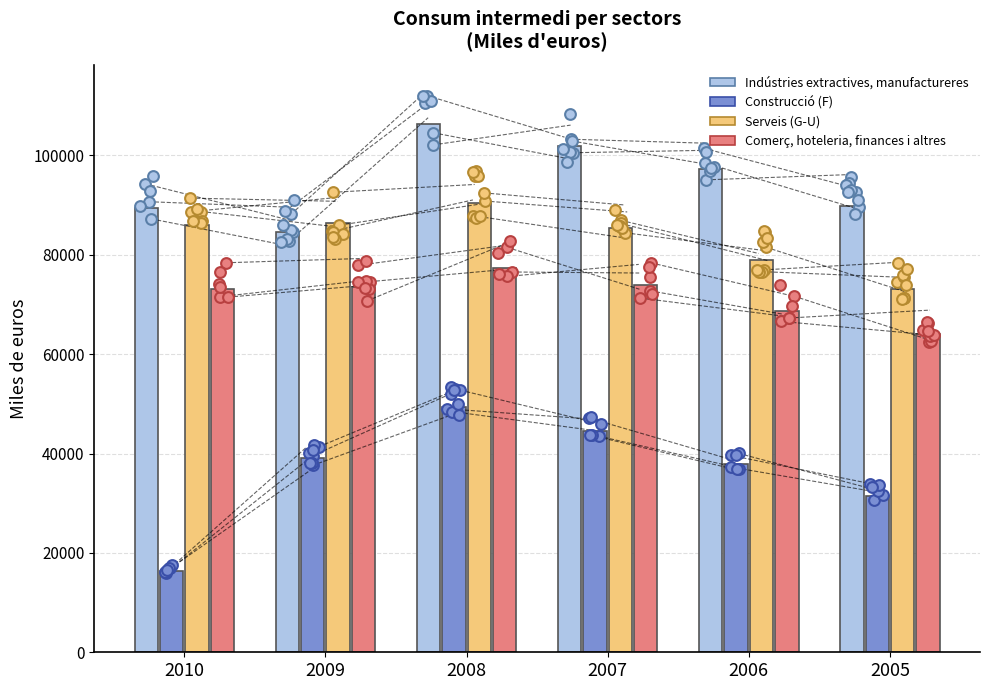

Which series has the widest spread of Y values?

Construcció (F)